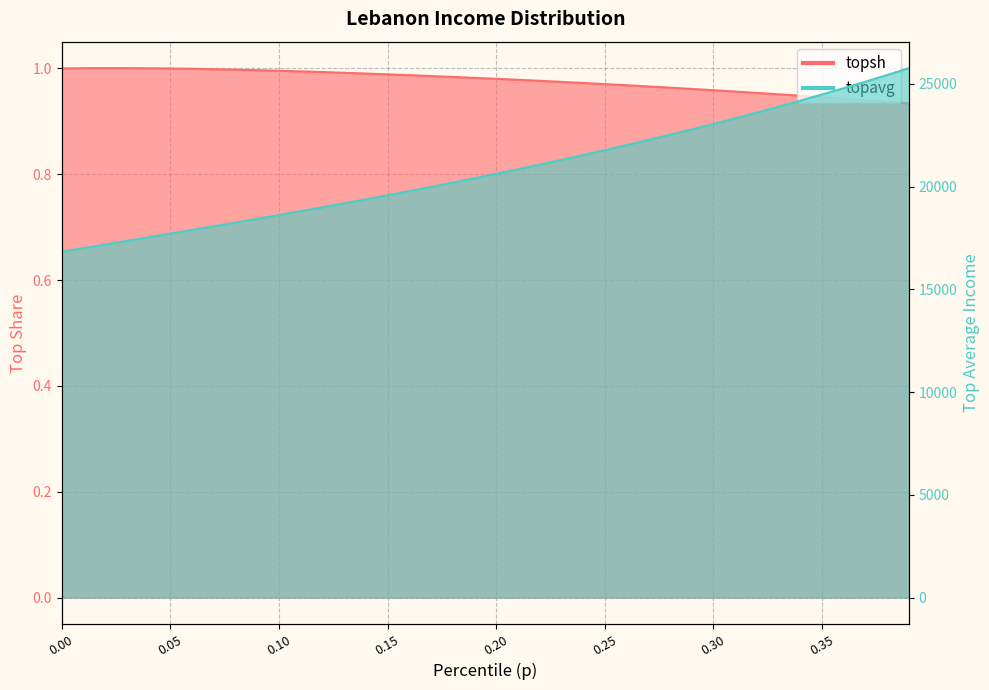

True or false: topavg and topsh cross at least once.

False